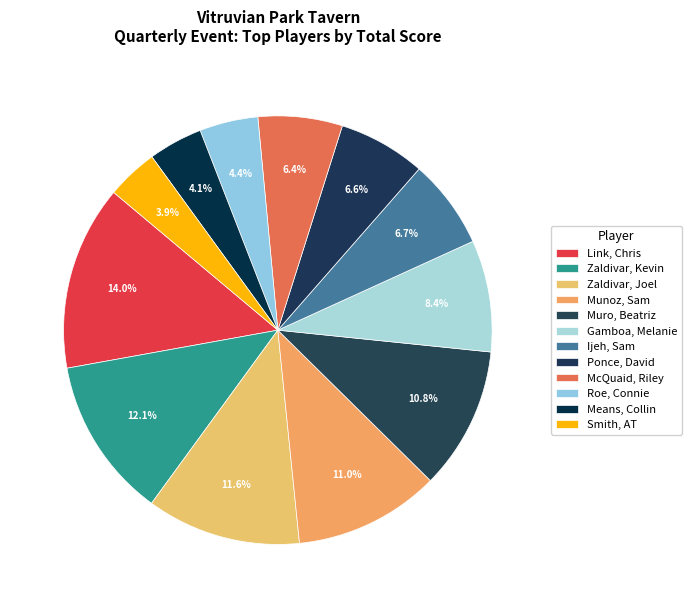

To the nearest percent, what is the difference between the largest and smallest slice percentages?

10%